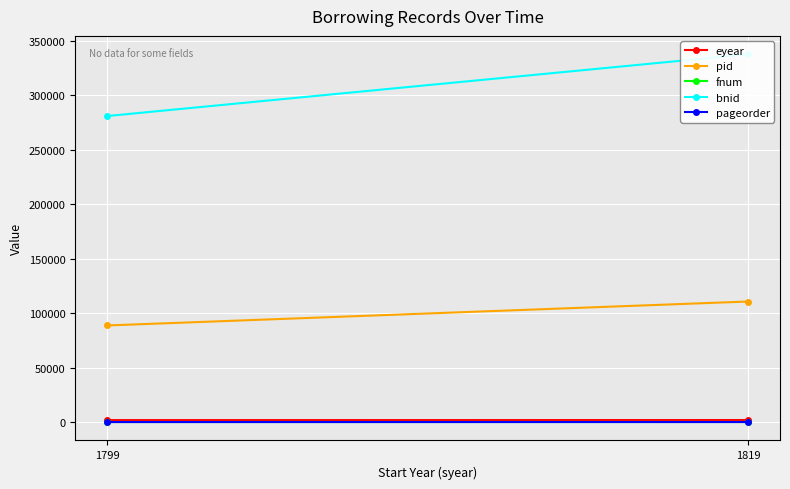

Is the value of pid at 1799 greater than the value of pageorder at 1819?

Yes